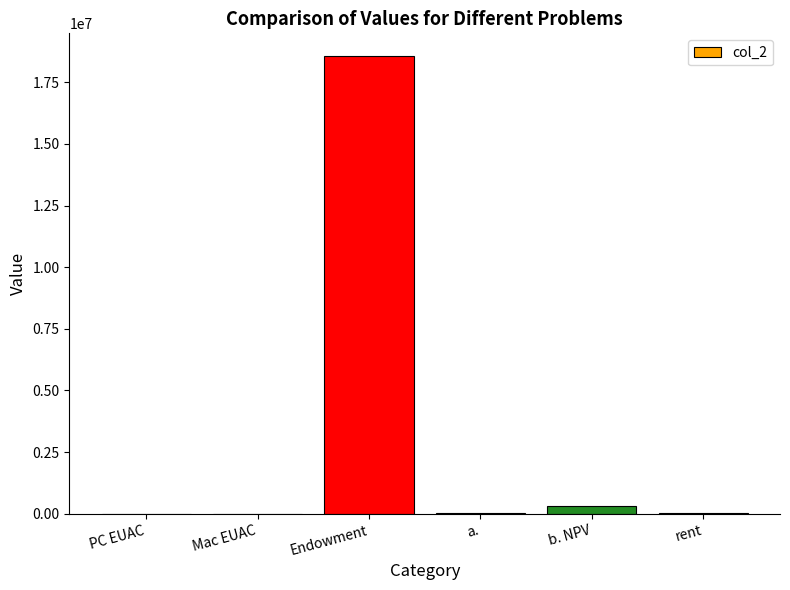

What value does the data have at Endowment?

18560404.6